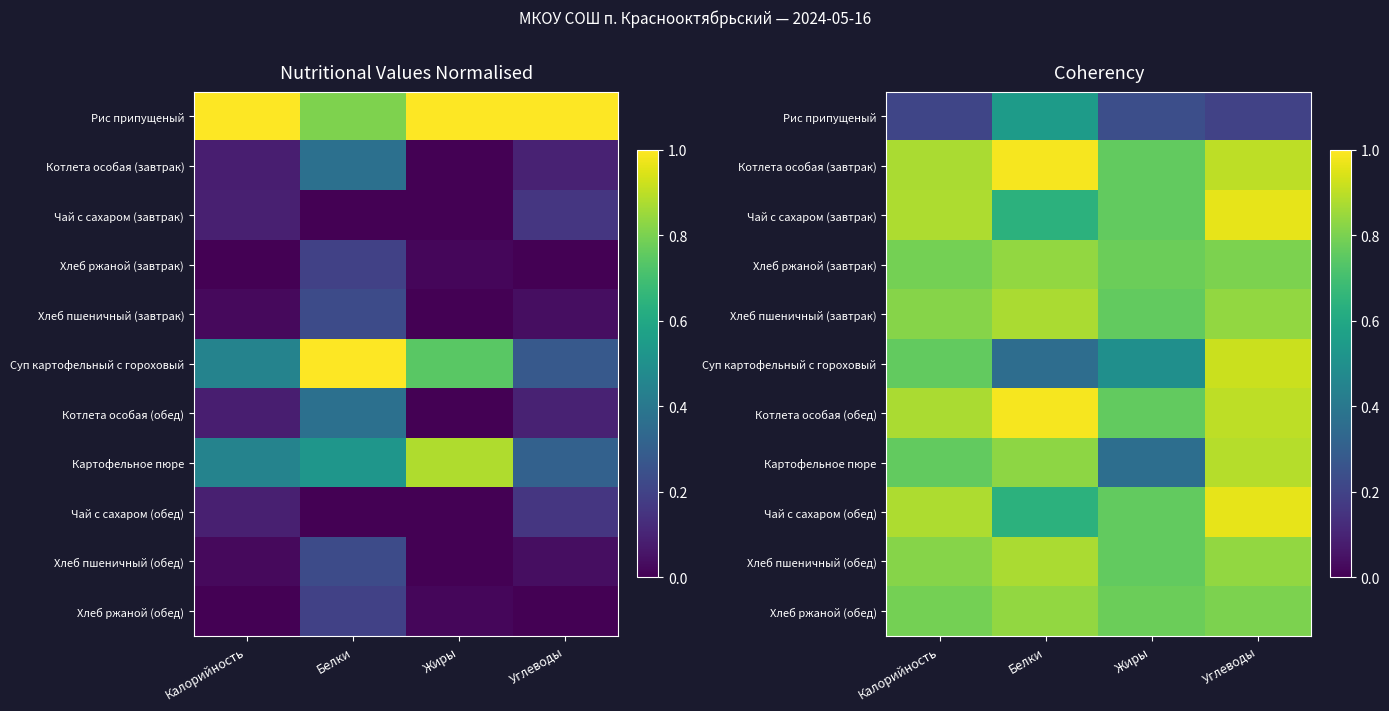

True or false: Котлета особая (обед) has a value of 0.3 at Жиры.

False